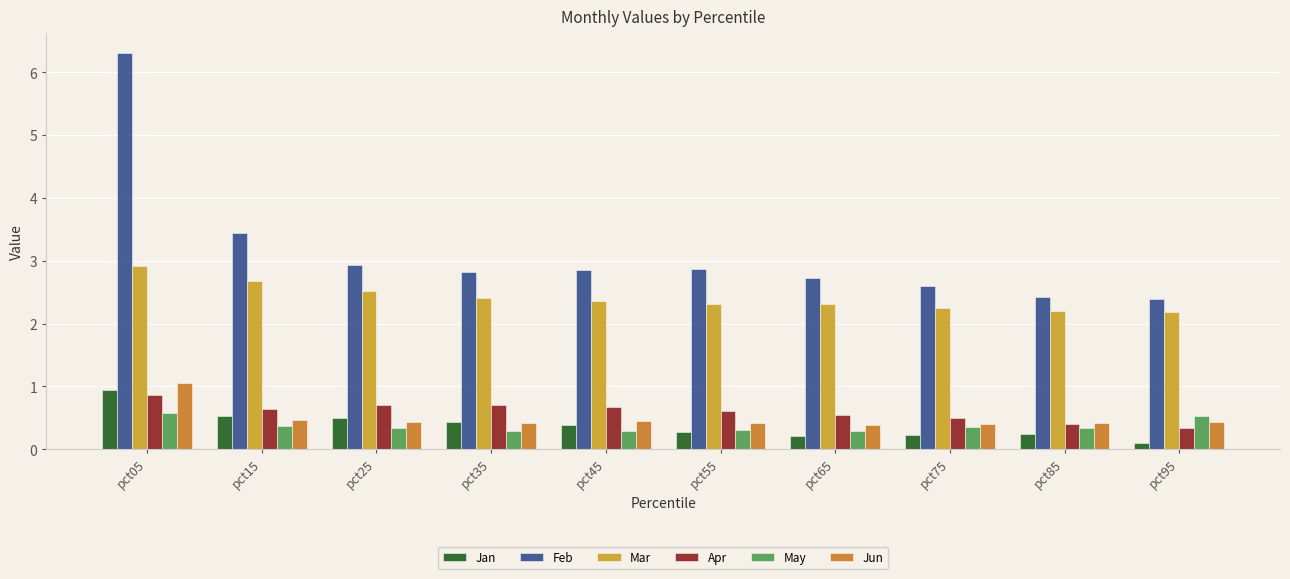

The value of Mar at pct45 is 1.6. True or false?

False